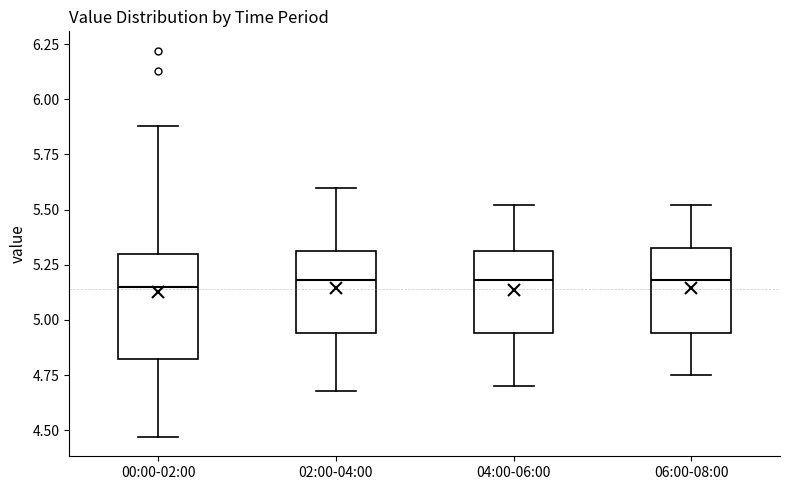

Reading left to right, read every box against the y-axis: the position of its median line, the range the box covers, and the ends of its whiskers. The values are not printed on the chart, so give them approximately, as read against the axis.

00:00-02:00: median 5.15, box 4.85 to 5.30, whiskers 4.45 to 5.90
02:00-04:00: median 5.20, box 4.95 to 5.30, whiskers 4.70 to 5.60
04:00-06:00: median 5.20, box 4.95 to 5.30, whiskers 4.70 to 5.50
06:00-08:00: median 5.20, box 4.95 to 5.35, whiskers 4.75 to 5.50